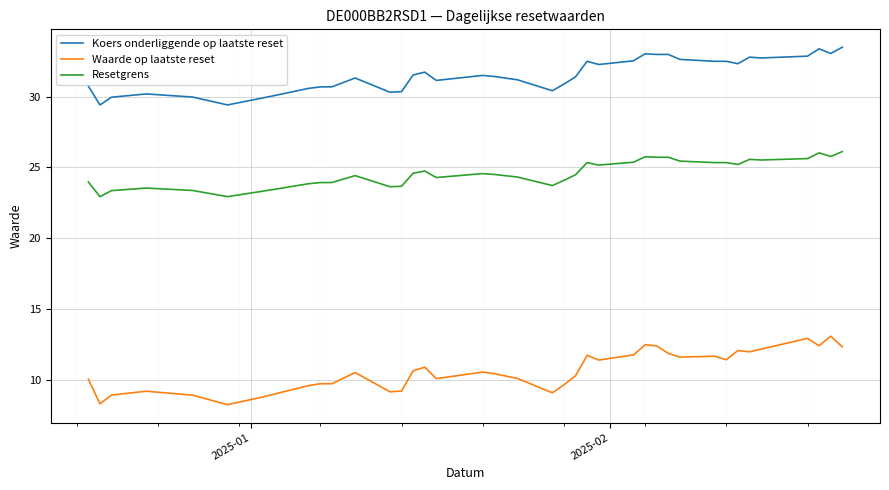

True or false: Koers onderliggende op laatste reset and Waarde op laatste reset cross at least once.

False